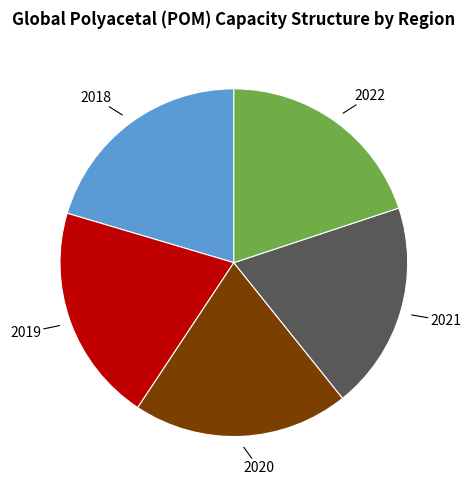

Does any single category account for the majority?

No